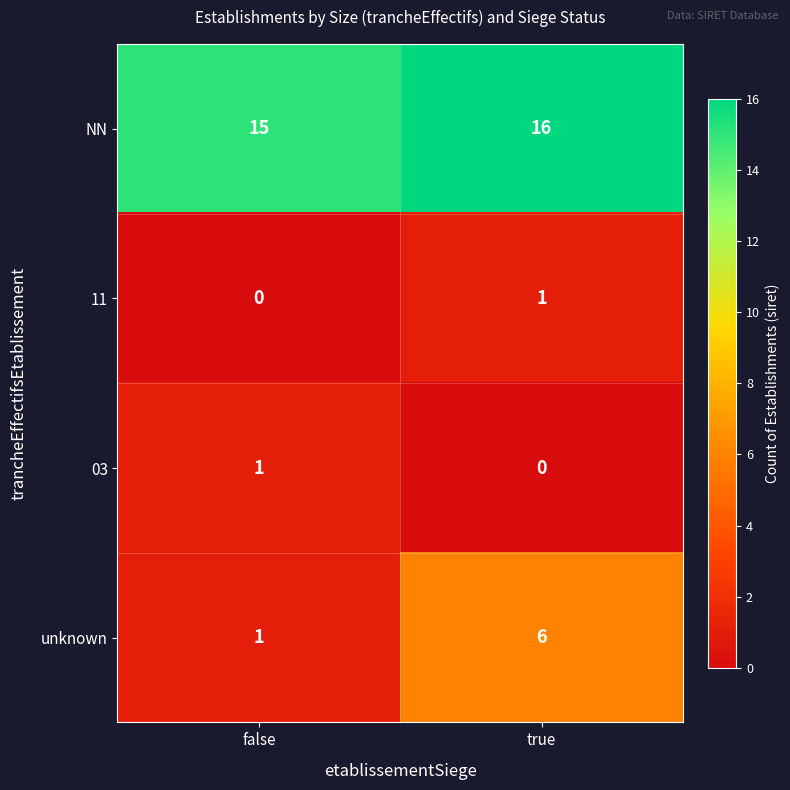

Where is NN nearest to the value 15?

false